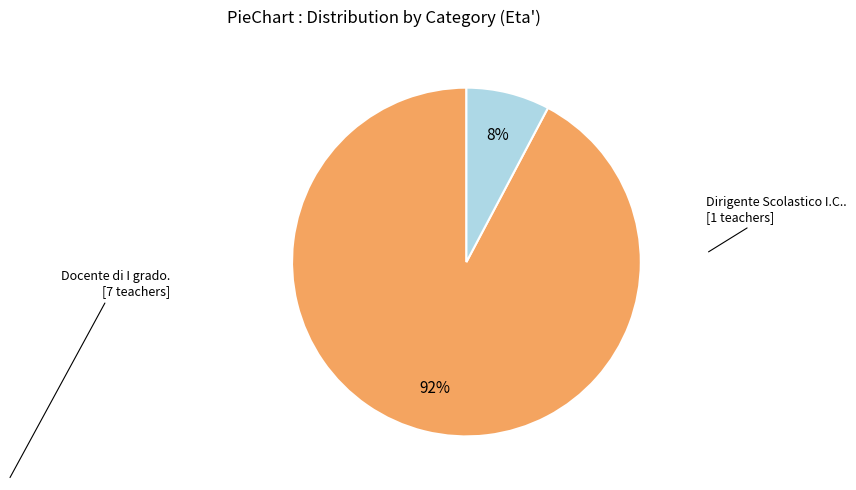

Does any single category account for the majority?

Yes